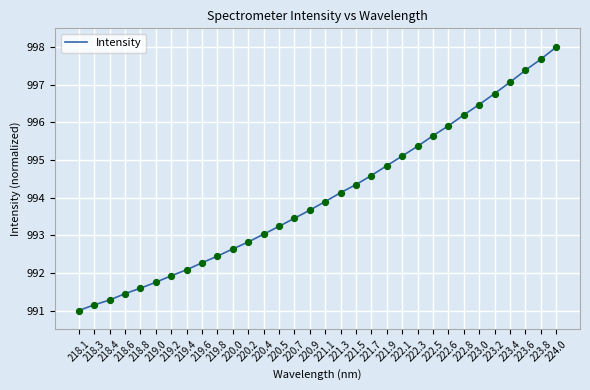

Which has a higher value, 220.5 or 219.6?

220.5